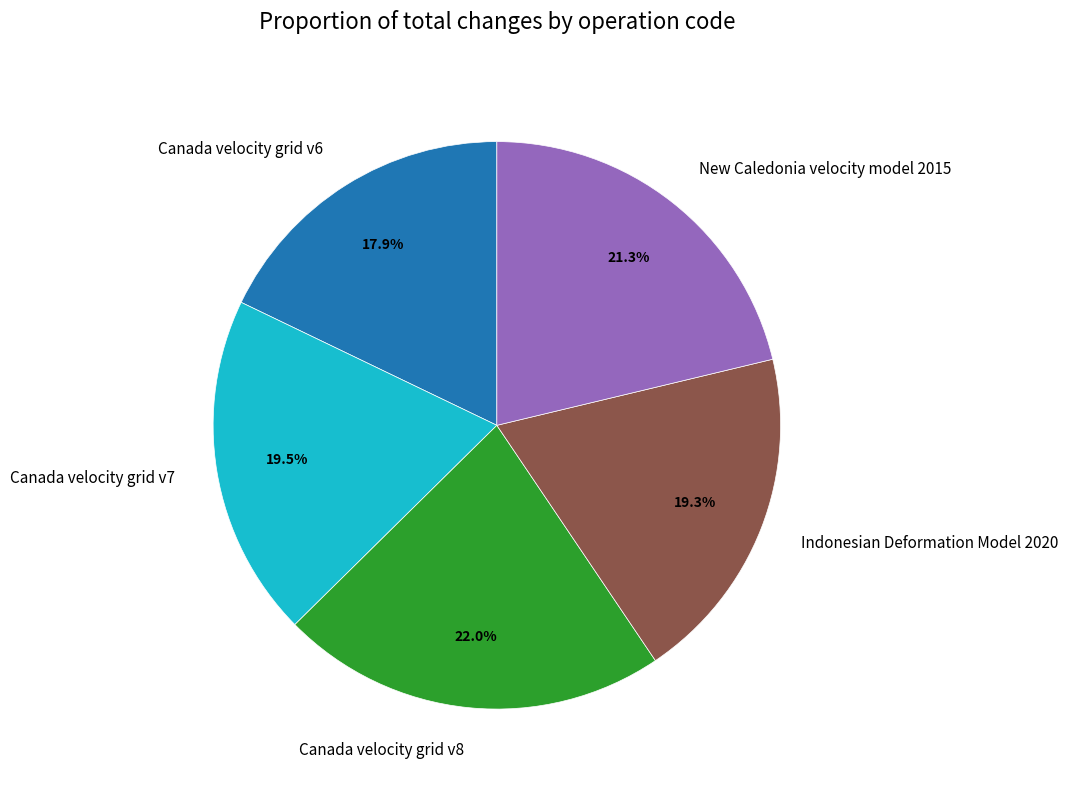

What is the ratio of the value at Canada velocity grid v7 to the value at Canada velocity grid v6?

1.1